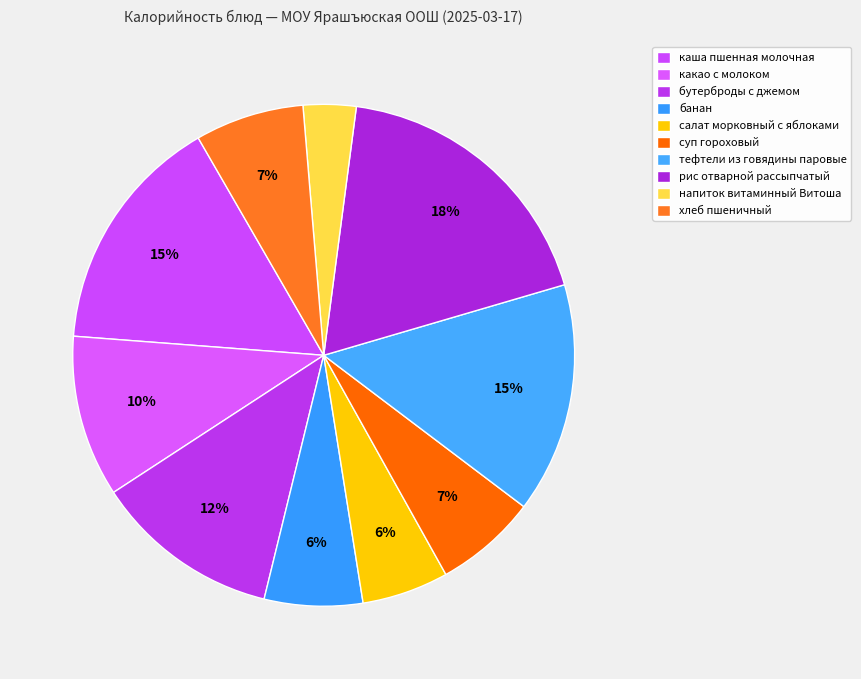

Does any single category account for the majority?

No